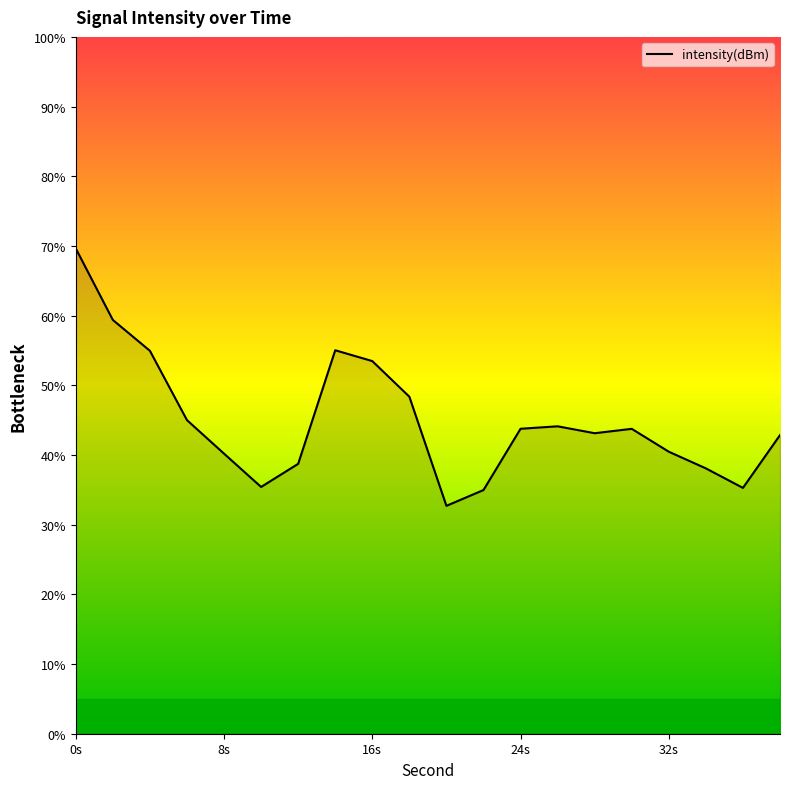

What is the maximum value shown in the chart?

69.6